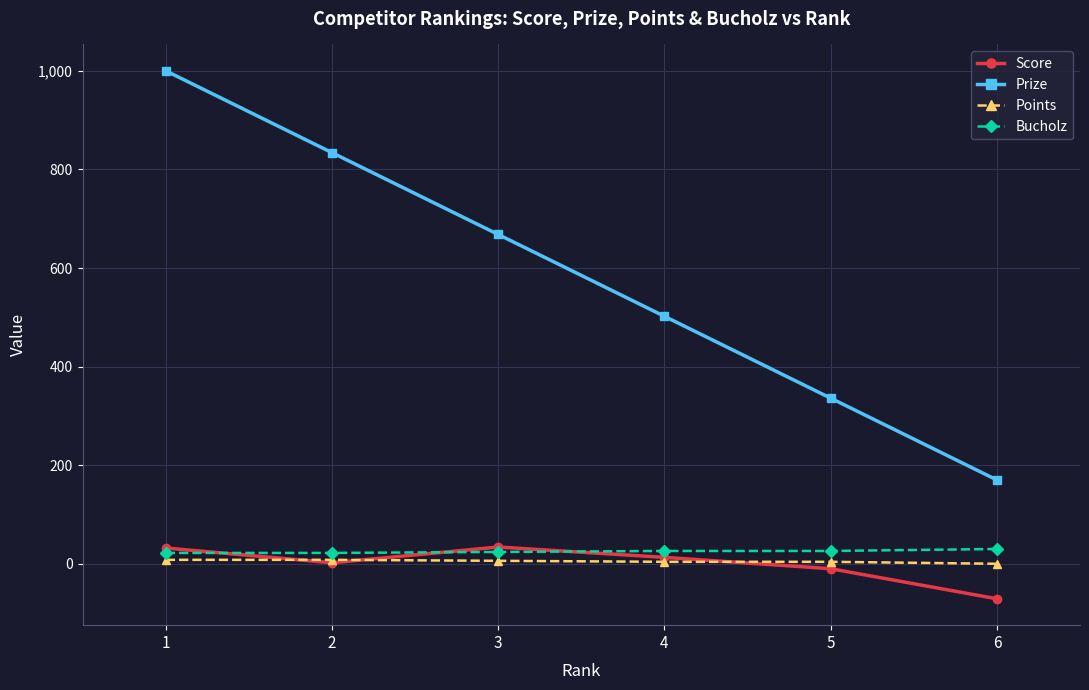

Where do Bucholz and Score first cross each other?

1 and 2